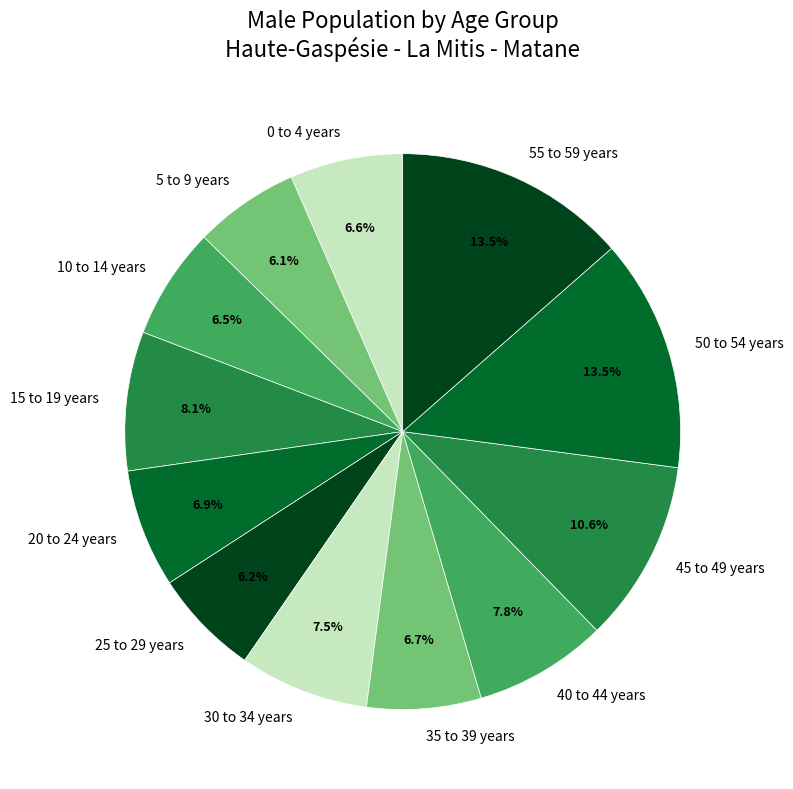

Between 5 to 9 years and 45 to 49 years, which is larger?

45 to 49 years